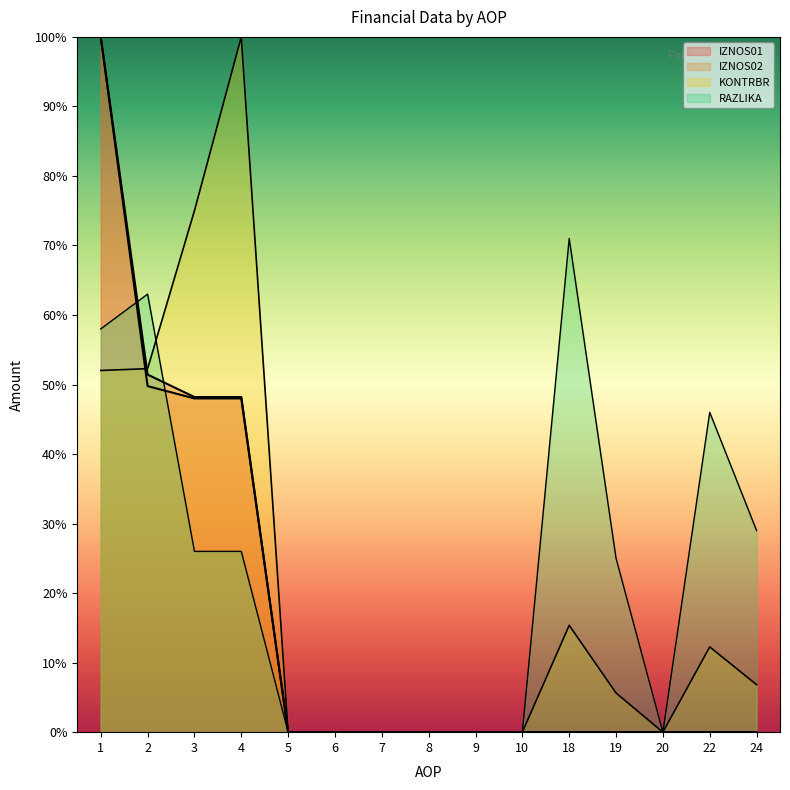

Reading left to right, extract all data points from this chart.

IZNOS01: 1=1.0	2=0.5	3=0.5	4=0.5	5=0.0	6=0.0	7=0.0	8=0.0	9=0.0	10=0.0	18=0.0	19=0.0	20=0.0	22=0.0	24=0.0
IZNOS02: 1=1.0	2=0.5	3=0.5	4=0.5	5=0.0	6=0.0	7=0.0	8=0.0	9=0.0	10=0.0	18=0.0	19=0.0	20=0.0	22=0.0	24=0.0
KONTRBR: 1=0.5	2=0.5	3=0.7	4=1.0	5=0.0	6=0.0	7=0.0	8=0.0	9=0.0	10=0.0	18=0.2	19=0.1	20=0.0	22=0.1	24=0.1
RAZLIKA: 1=0.6	2=0.6	3=0.3	4=0.3	5=0.0	6=0.0	7=0.0	8=0.0	9=0.0	10=0.0	18=0.7	19=0.2	20=0.0	22=0.5	24=0.3